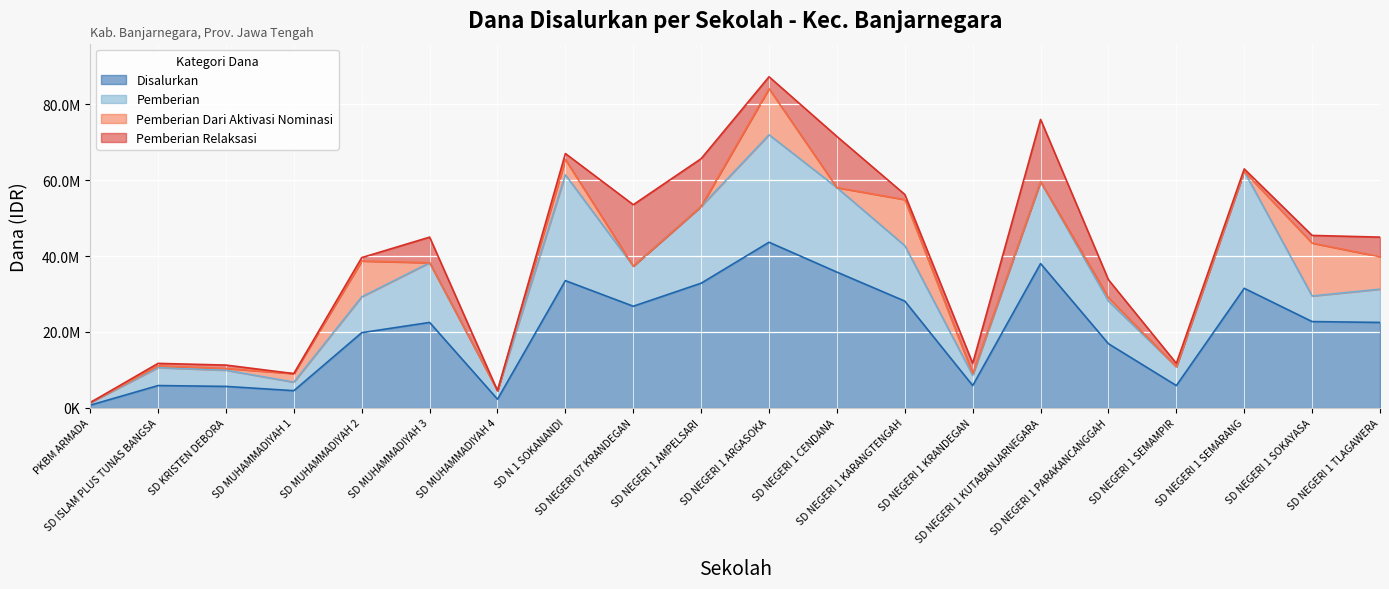

At SD KRISTEN DEBORA, list the series in order from largest to smallest.

Disalurkan, Pemberian, Pemberian Relaksasi, Pemberian Dari Aktivasi Nominasi